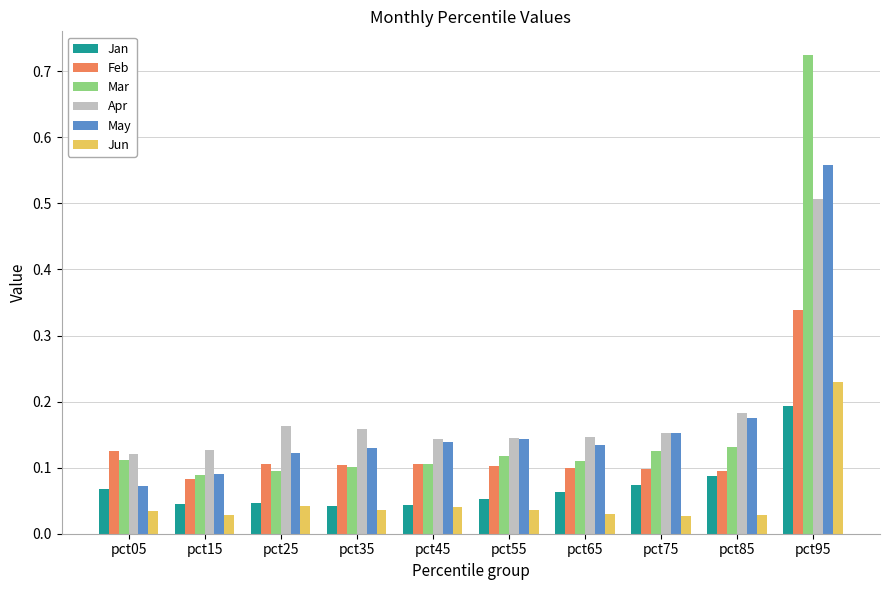

Which series has the largest range (max minus min)?

Mar